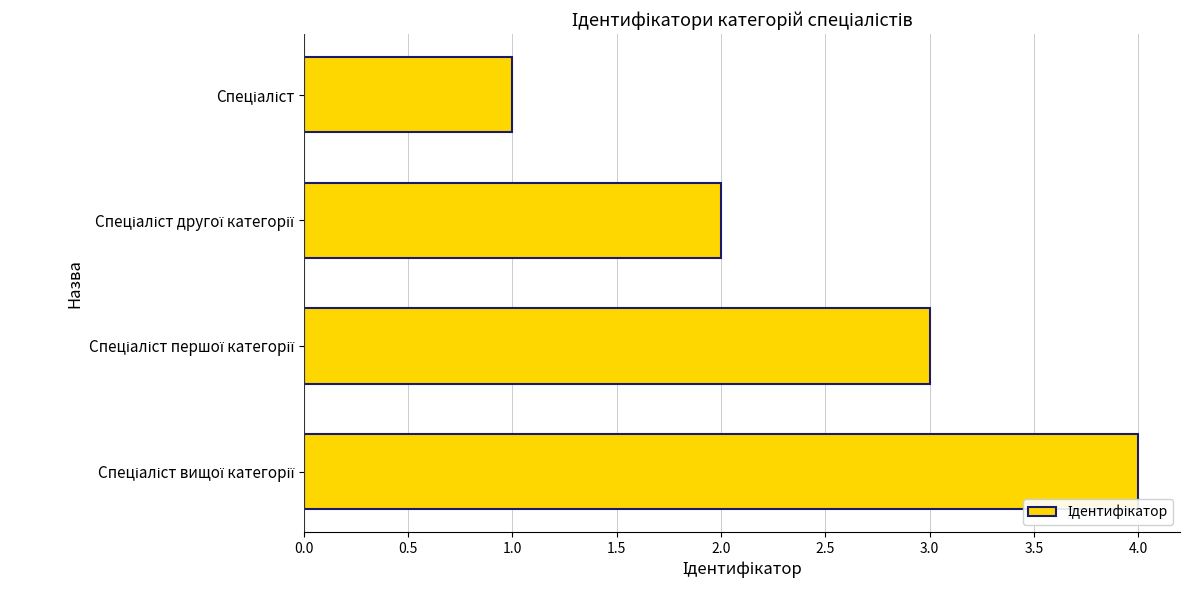

What is the sum of all values?

10